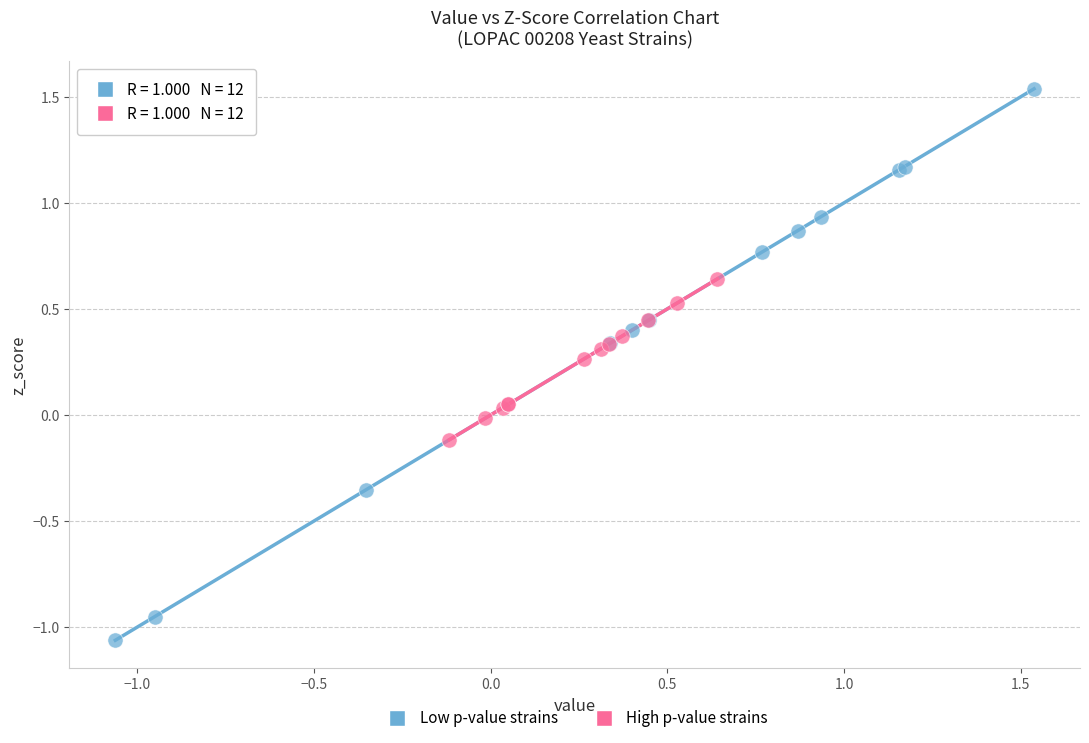

Which series reaches the minimum Y coordinate?

Low p-value strains